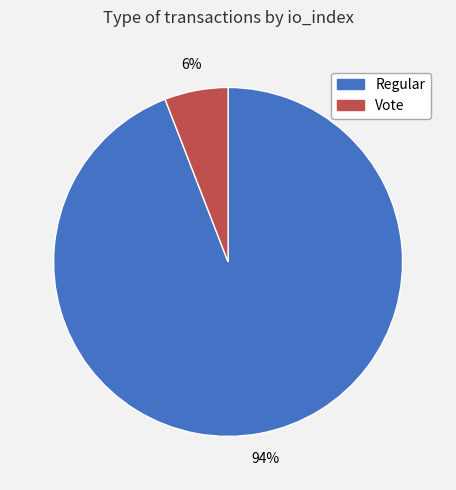

To the nearest percent, what is the average slice percentage?

50%